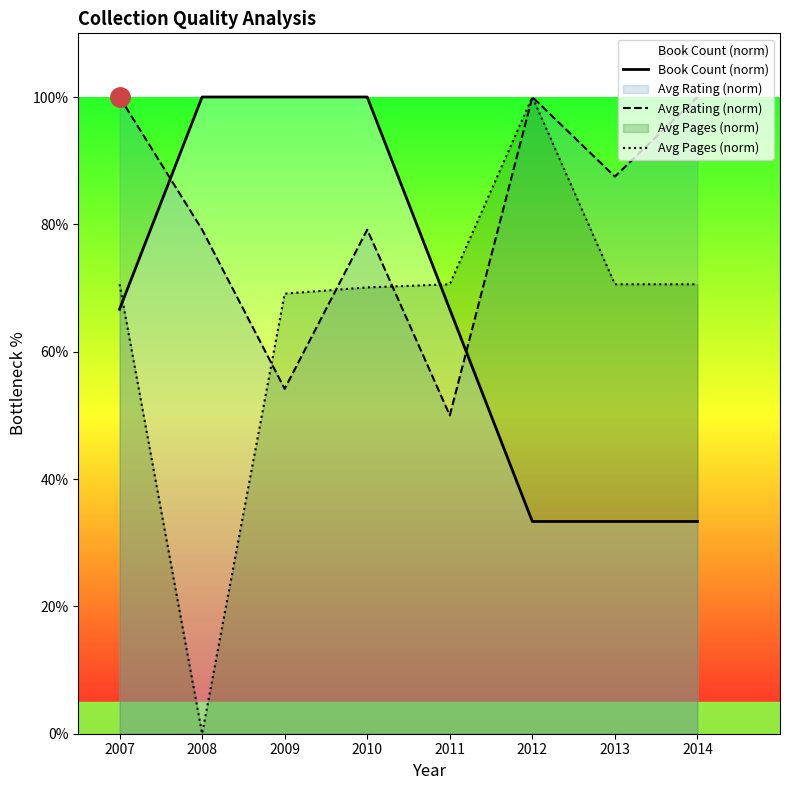

What are all the series names shown in the legend?

Book Count (norm), Avg Rating (norm), Avg Pages (norm)